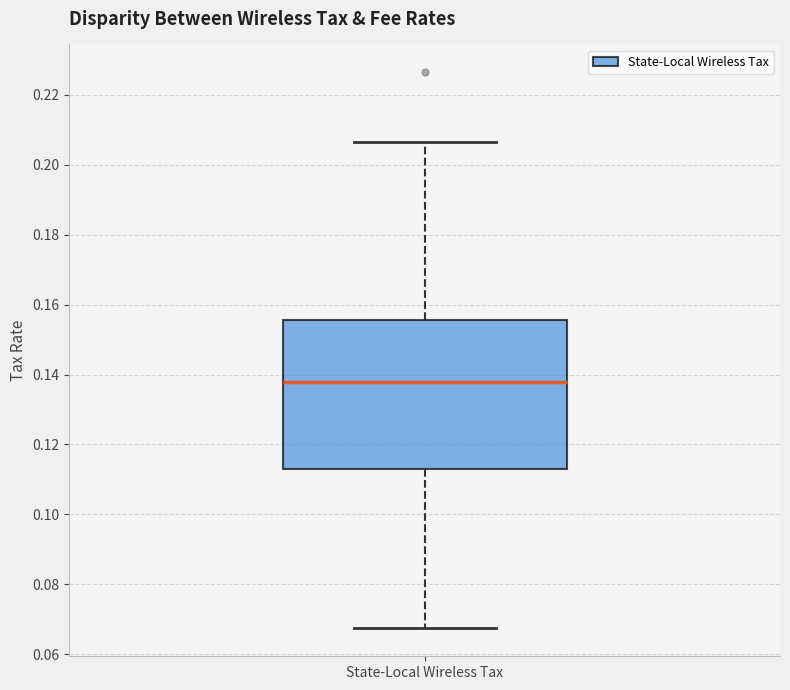

Read this box plot against the y-axis: the position of the median line, the range covered by the box, and the ends of both whiskers. The values are not printed on the chart, so give them approximately, as read against the axis.

median 0.138, box 0.112 to 0.156, whiskers 0.068 to 0.206